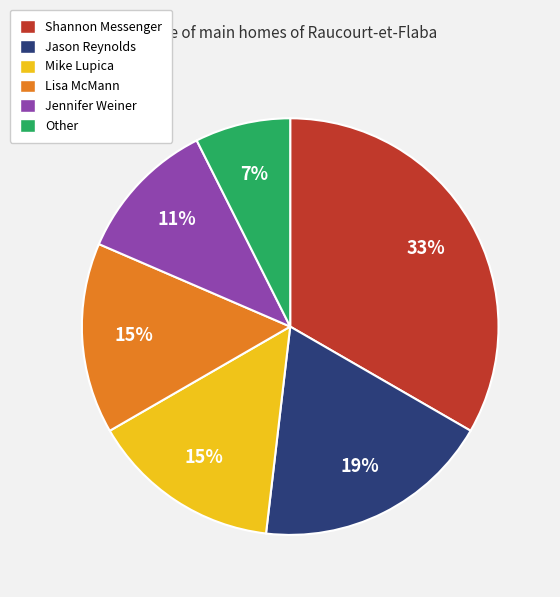

What is the largest slice in the pie chart?

Shannon Messenger